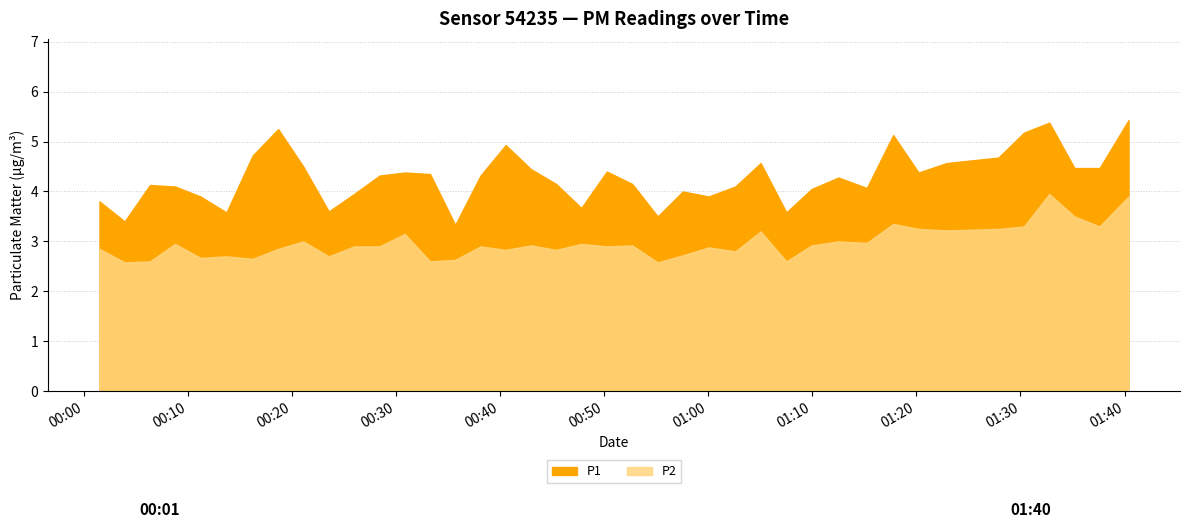

At which label does P2 reach its peak?

2023-08-24T01:32:46